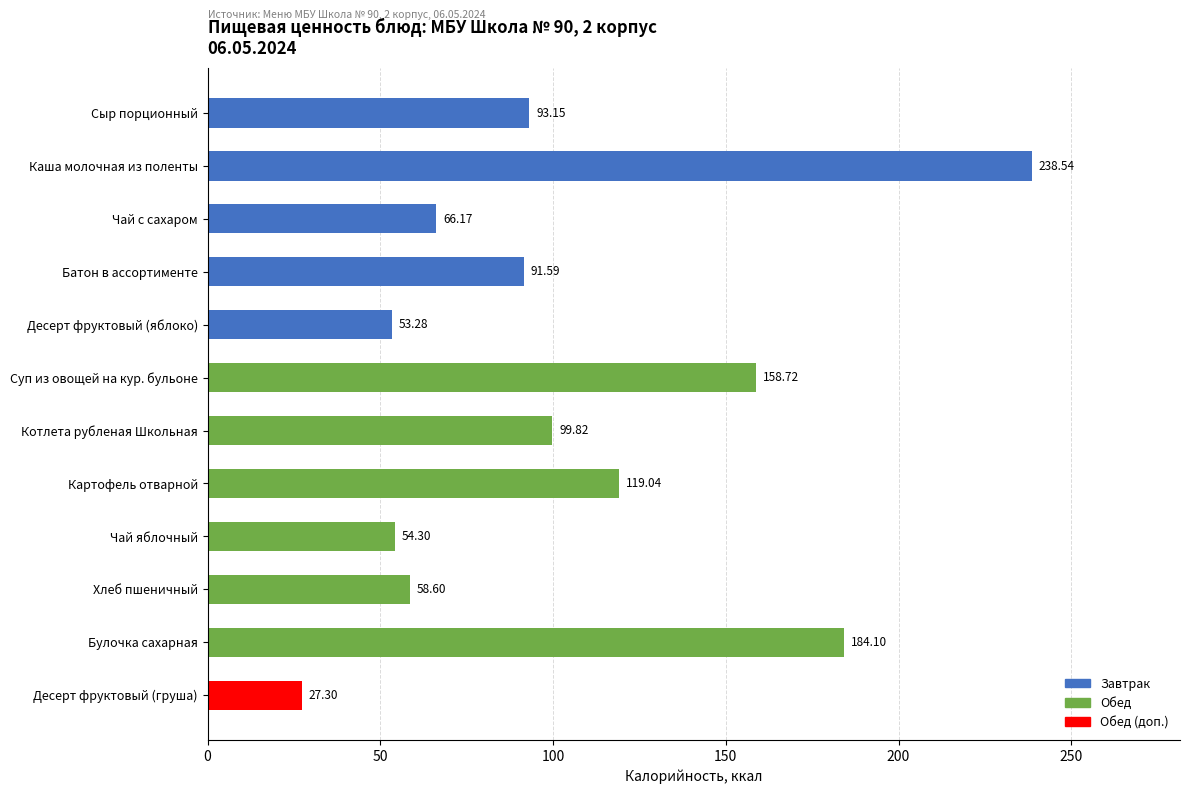

What is the difference between the maximum and second lowest values?

185.3